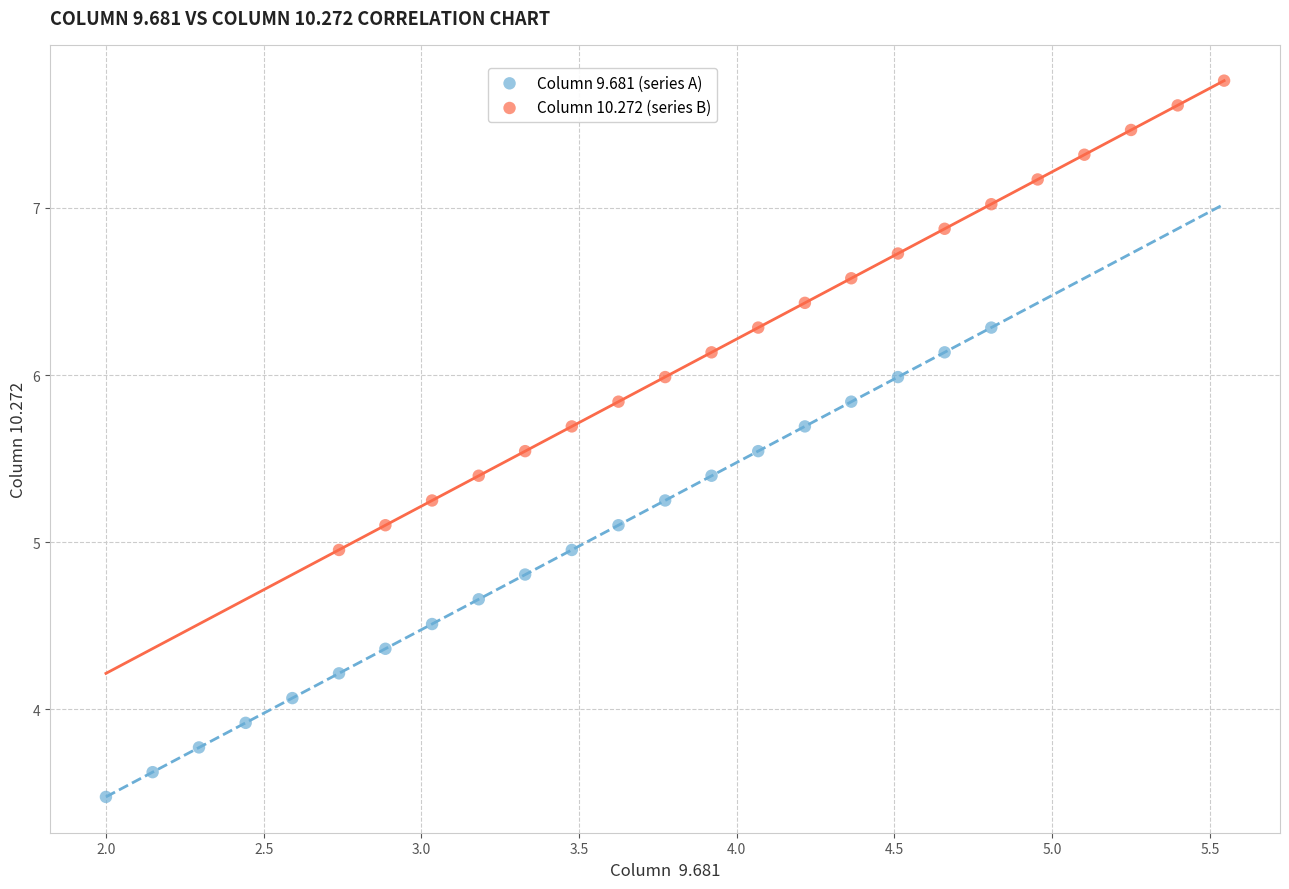

Which series contains the highest Y value?

Column 10.272 (series B)